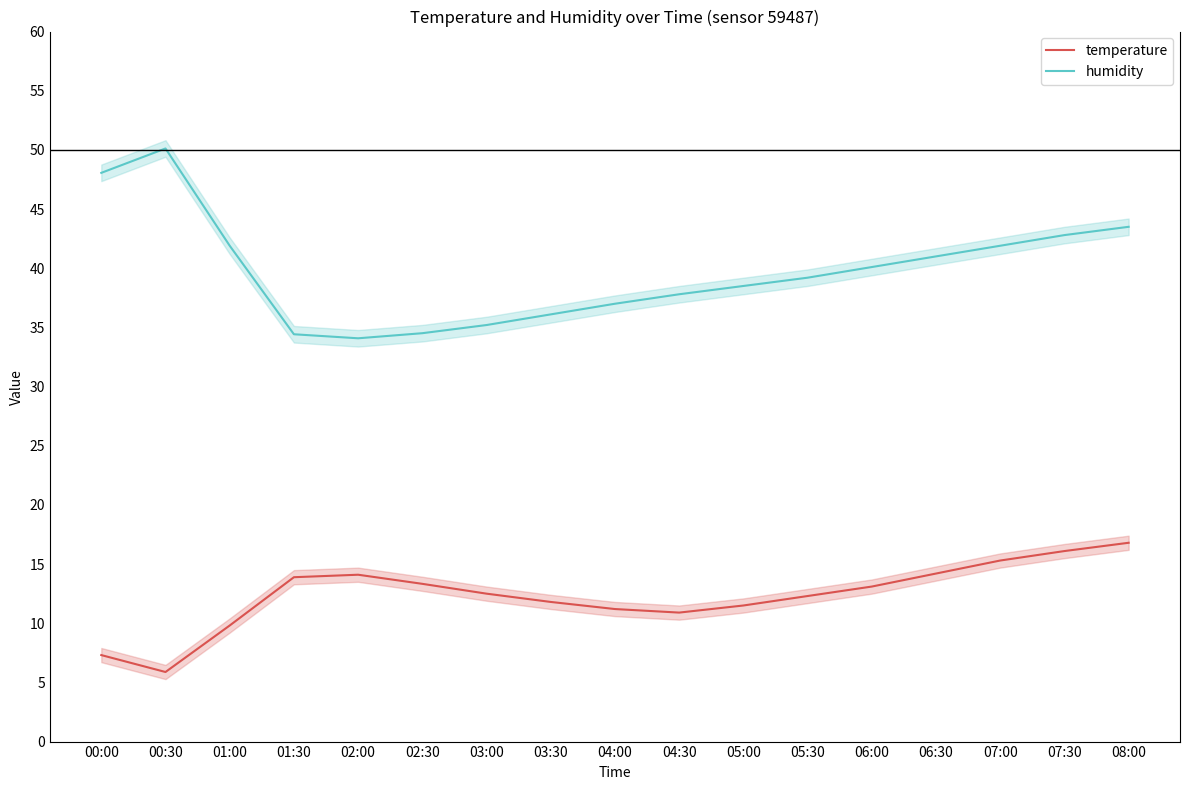

List the labels in order of temperature value, largest first.

08:00, 07:30, 07:00, 06:30, 02:00, 01:30, 02:30, 06:00, 03:00, 05:30, 03:30, 05:00, 04:00, 04:30, 01:00, 00:00, 00:30